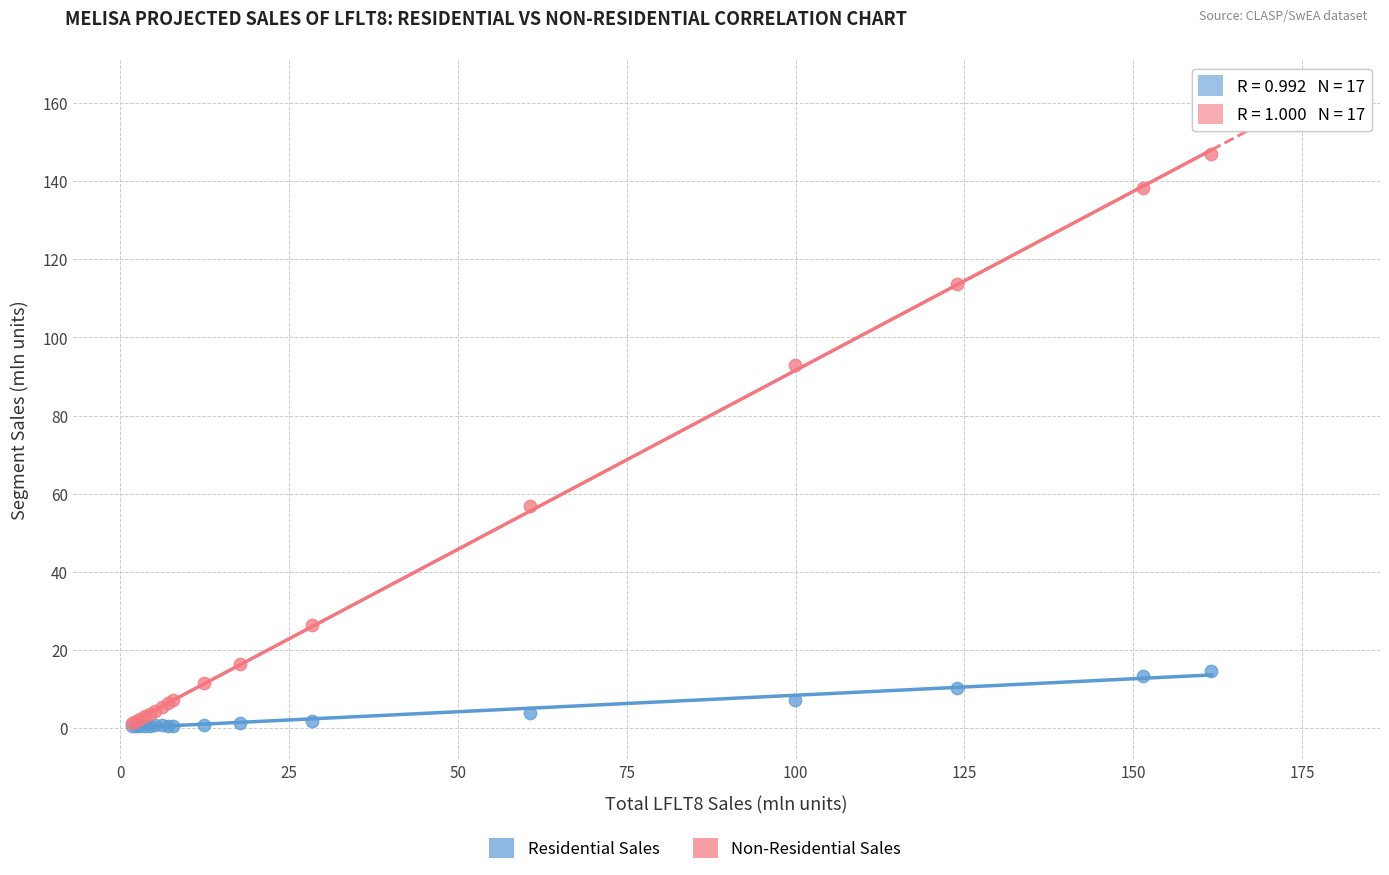

Across all series, what Y value is closest to 73?

56.8